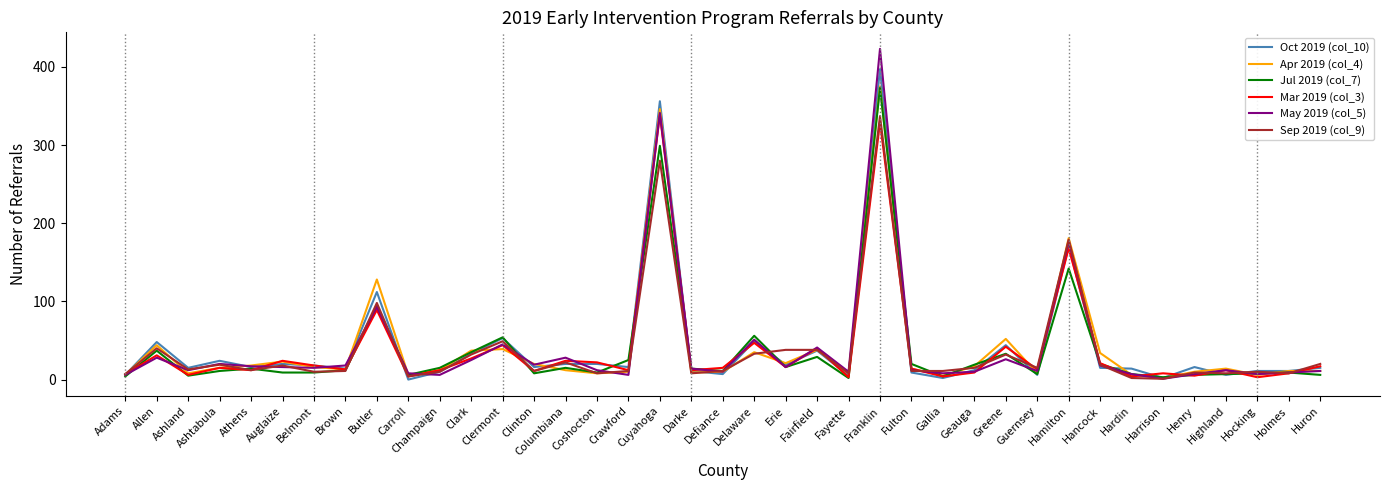

Is it true that Mar 2019 (col_3) equals 44 at Clermont?

True